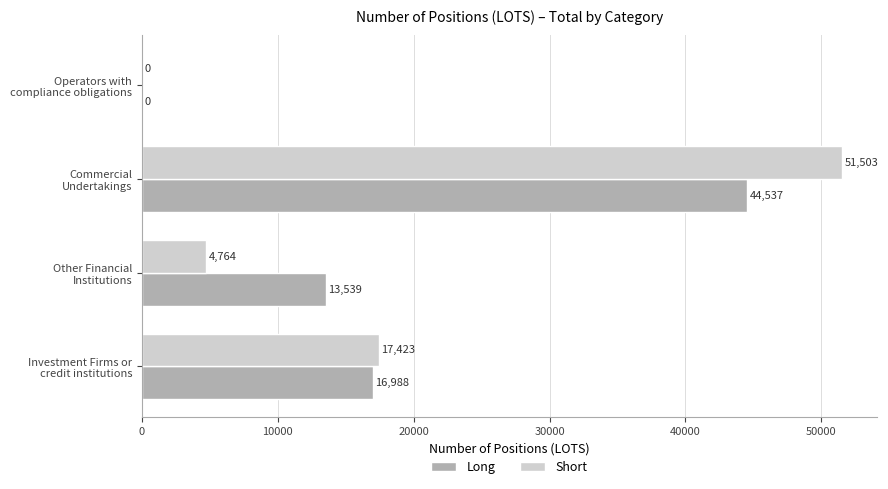

Which series has the largest total across all categories?

Long